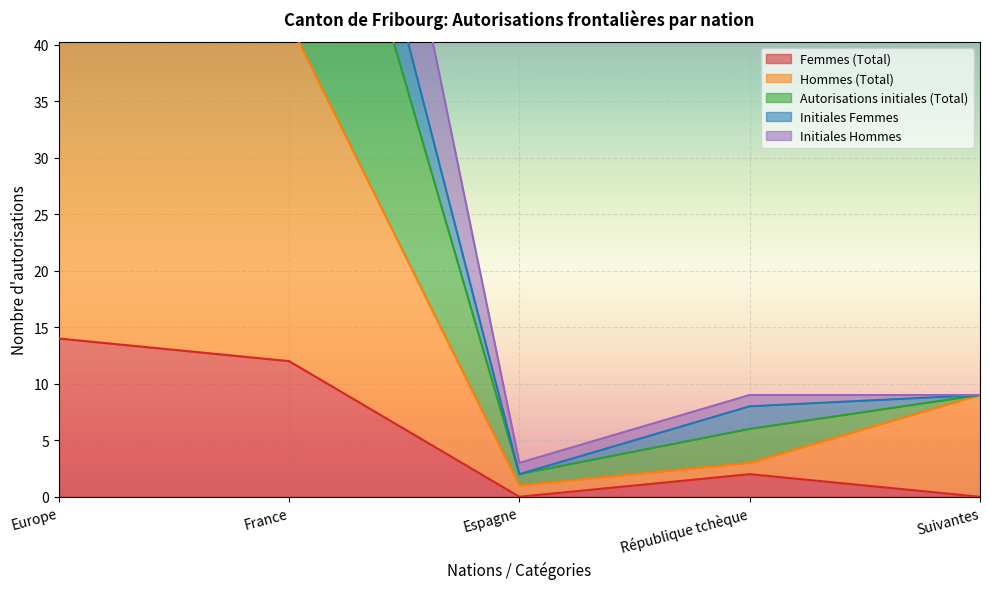

Rank the categories by Initiales Hommes value from highest to lowest.

Europe, France, Suivantes, République tchèque, Espagne